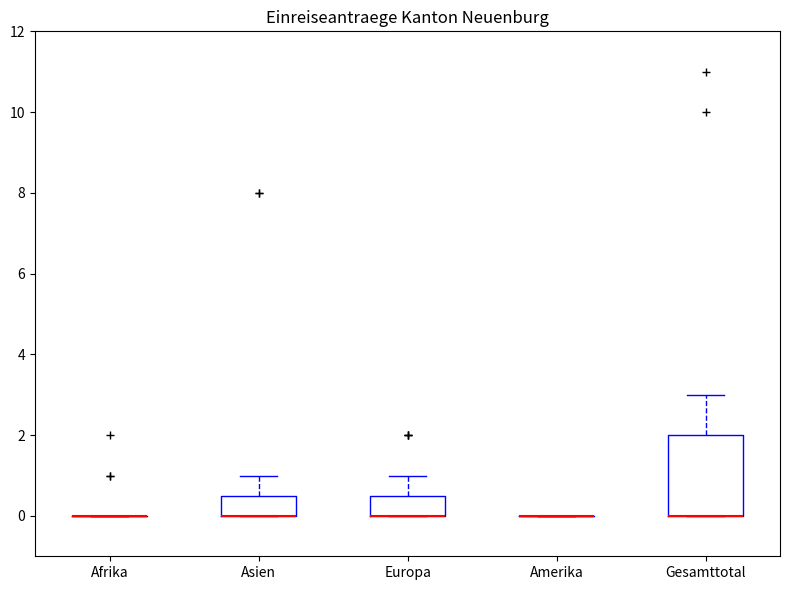

Comparing the boxes themselves (not the whiskers), which one is the tallest?

Gesamttotal